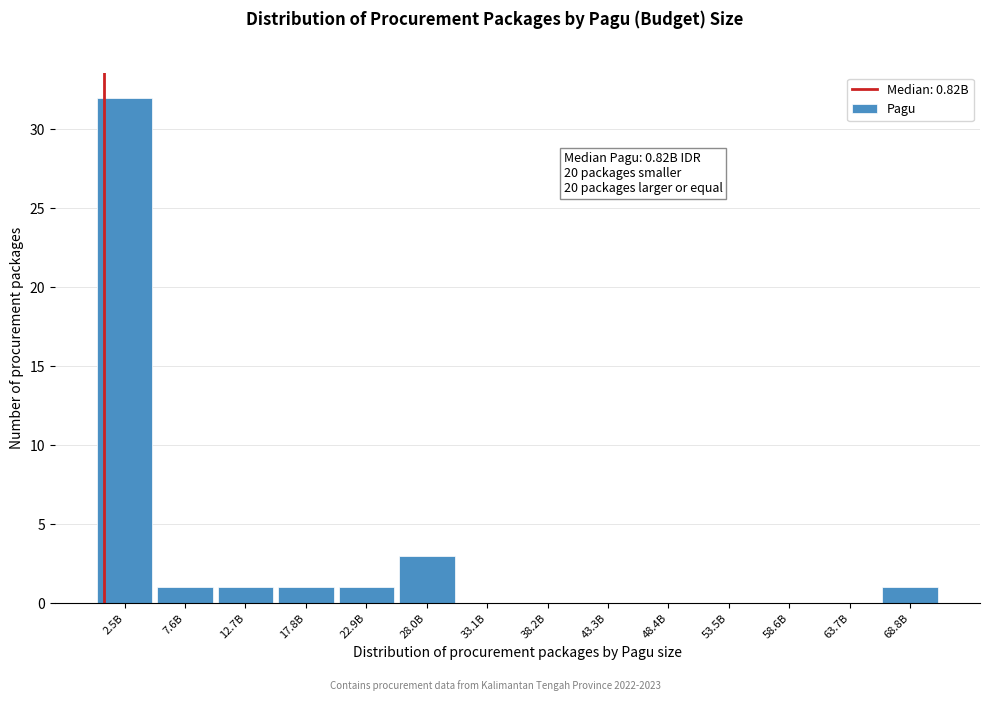

Reading left to right, transcribe all the data shown in this chart.

2.5B=32	7.6B=1	12.7B=1	17.8B=1	22.9B=1	28.0B=3	33.1B=0	38.2B=0	43.3B=0	48.4B=0	53.5B=0	58.6B=0	63.7B=0	68.8B=1